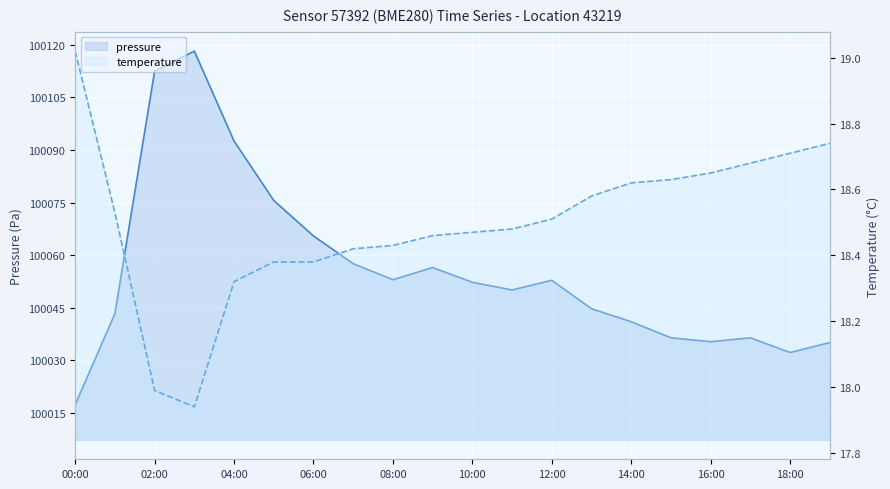

What is the average value of the temperature series?

18.5